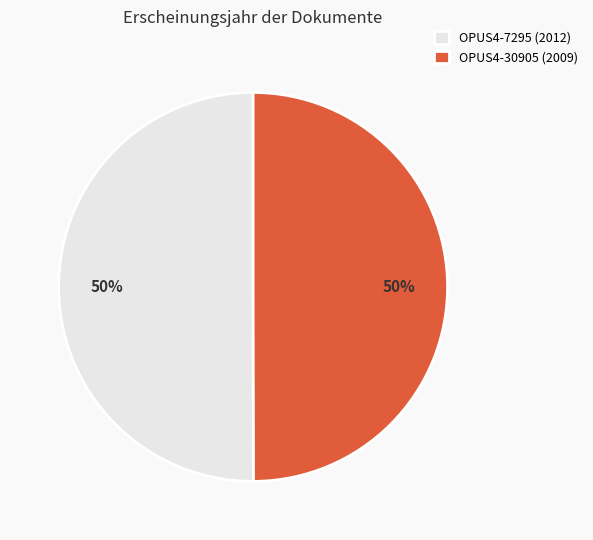

Combined, do OPUS4-7295 (2012) and OPUS4-30905 (2009) account for over 50%?

Yes